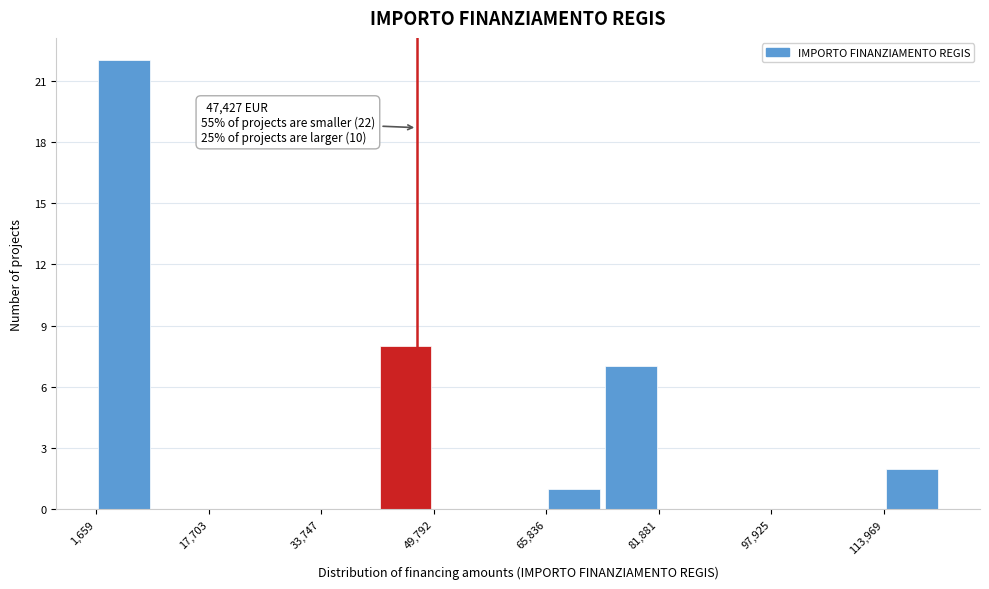

Which range on the x-axis has the tallest bar?

2000 to 10000